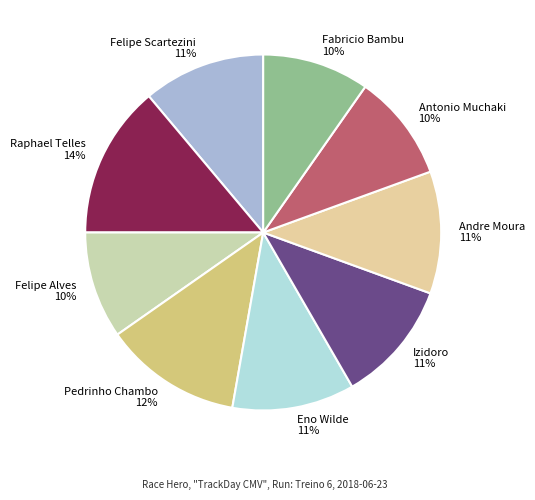

The Raphael Telles slice represents 6% of the pie. True or false?

False